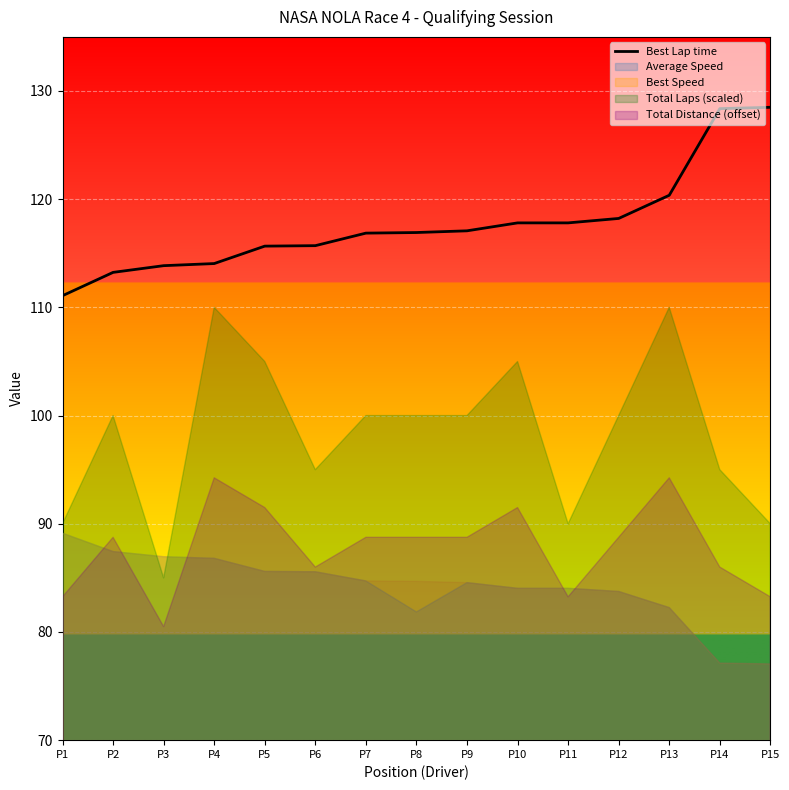

What is the greatest value displayed?

128.5